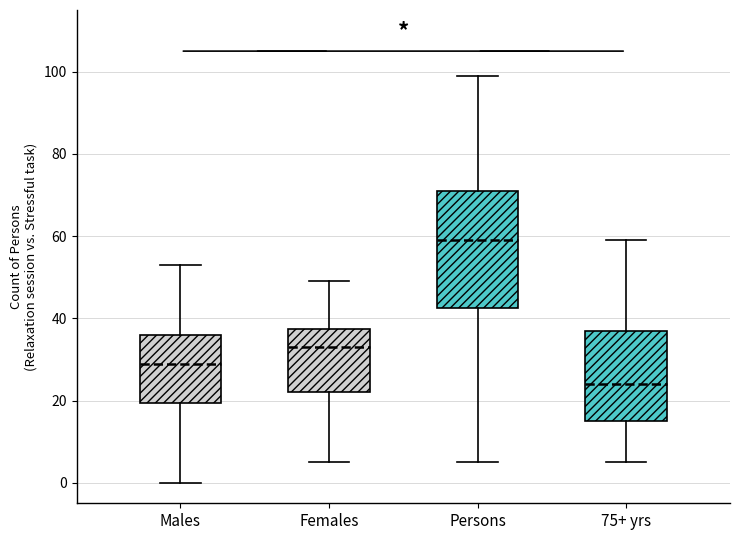

Which box is the tallest, from its lower edge to its upper edge?

Persons